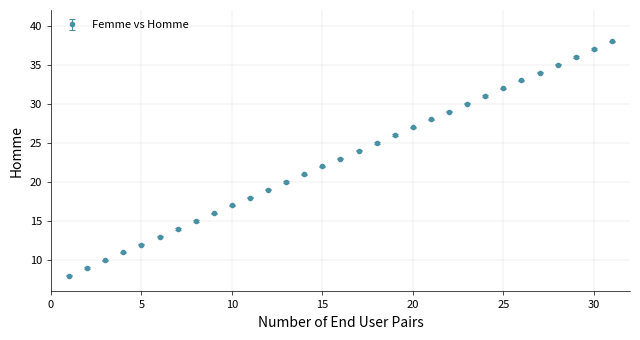

What is the difference between the maximum and minimum values?

30